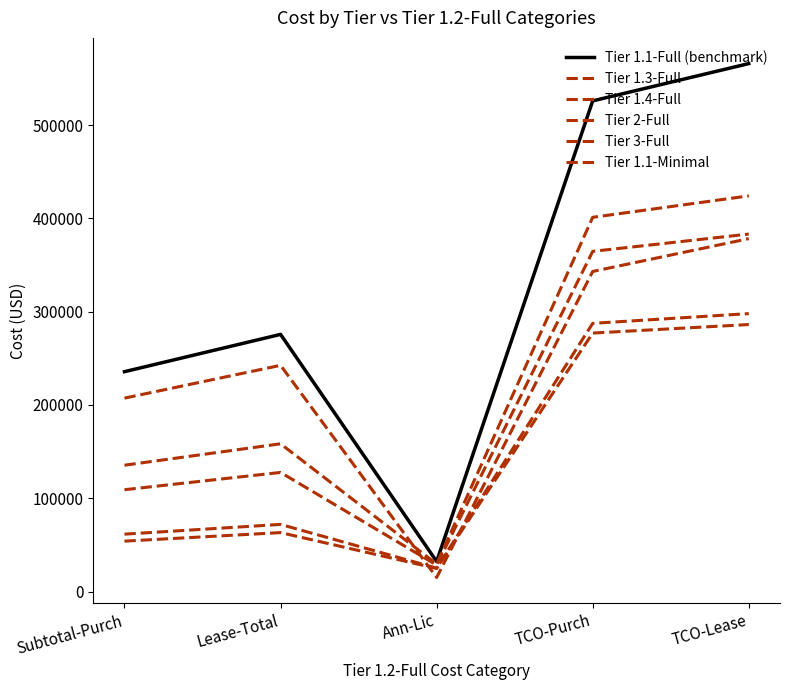

Reading right to left, transcribe all the data shown in this chart.

Tier 1.1-Full (benchmark): TCO-Lease=565959.1	TCO-Purch=525977.5	Ann-Lic=32252.5	Lease-Total=275686.5	Subtotal-Purch=235705.0
Tier 1.3-Full: TCO-Lease=424149.9	TCO-Purch=401177.5	Ann-Lic=29527.5	Lease-Total=158402.4	Subtotal-Purch=135430.0
Tier 1.4-Full: TCO-Lease=383209.7	TCO-Purch=364690.0	Ann-Lic=28390.0	Lease-Total=127699.7	Subtotal-Purch=109180.0
Tier 2-Full: TCO-Lease=297948.6	TCO-Purch=287509.5	Ann-Lic=25107.5	Lease-Total=71981.1	Subtotal-Purch=61542.0
Tier 3-Full: TCO-Lease=286251.5	TCO-Purch=277084.6	Ann-Lic=24782.5	Lease-Total=63209.0	Subtotal-Purch=54042.1
Tier 1.1-Minimal: TCO-Lease=378297.7	TCO-Purch=343127.5	Ann-Lic=15087.5	Lease-Total=242510.1	Subtotal-Purch=207340.0